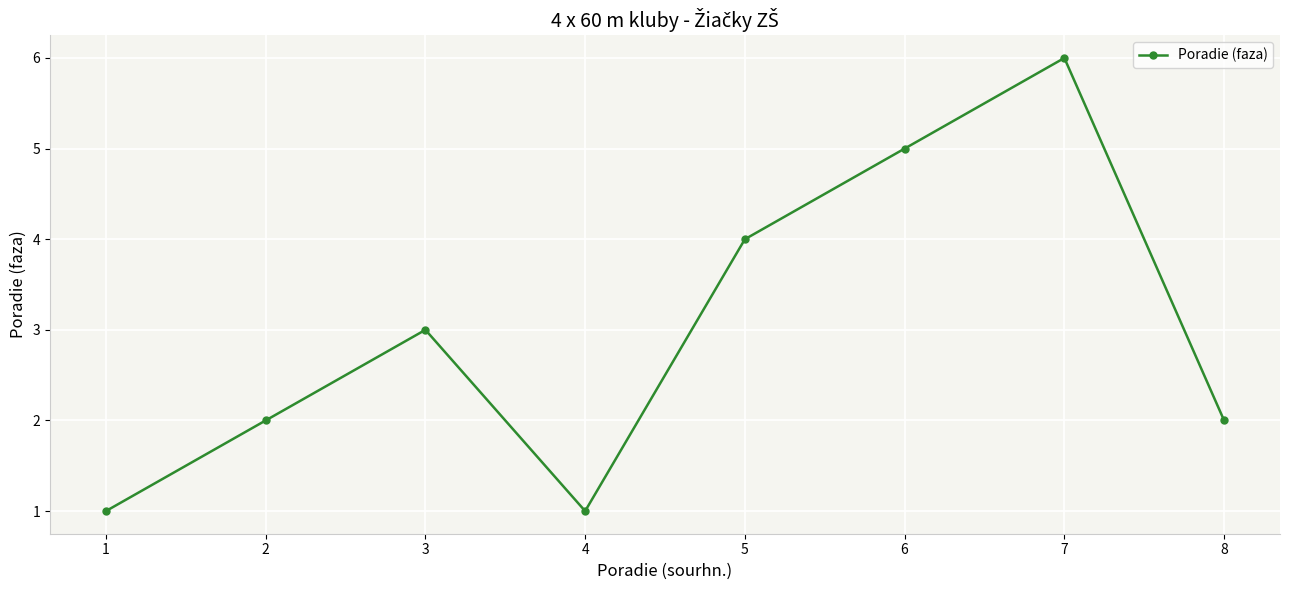

What is the minimum value shown in the chart?

1